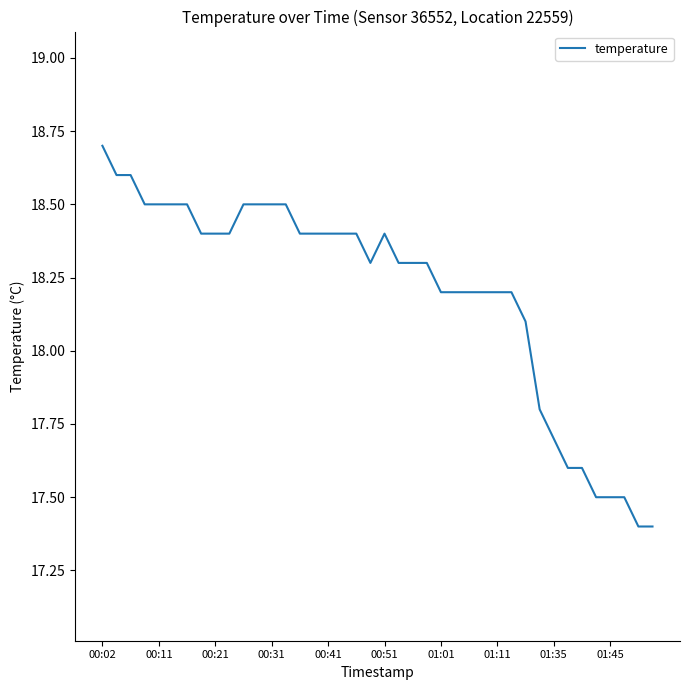

What is the maximum value shown in the chart?

18.7